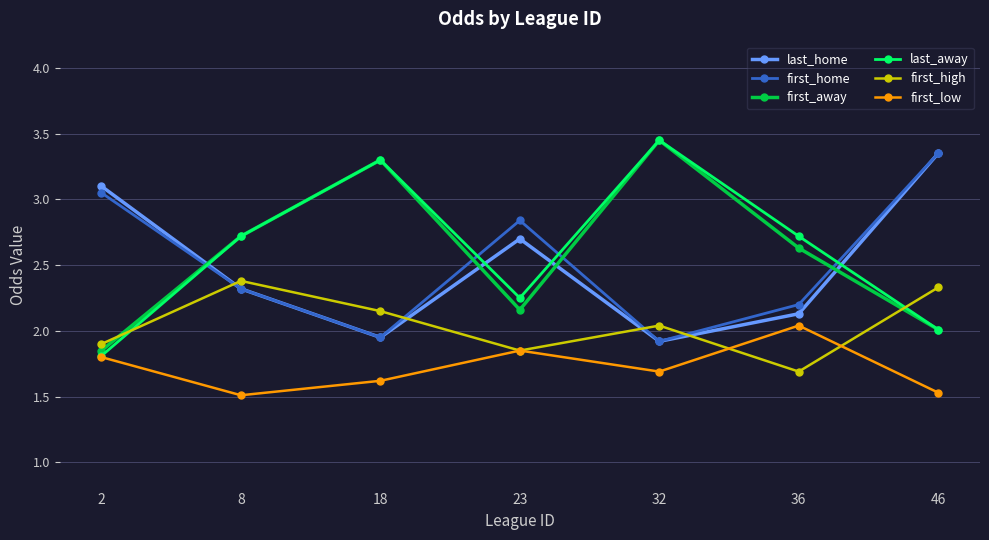

Is the value of last_home at 8 greater than the value of last_away at 8?

No